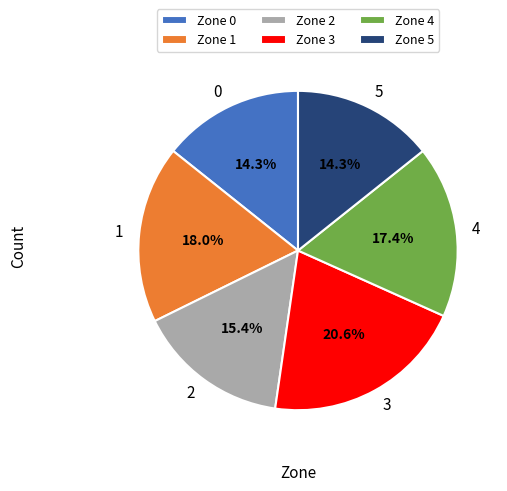

Does any single category account for the majority?

No